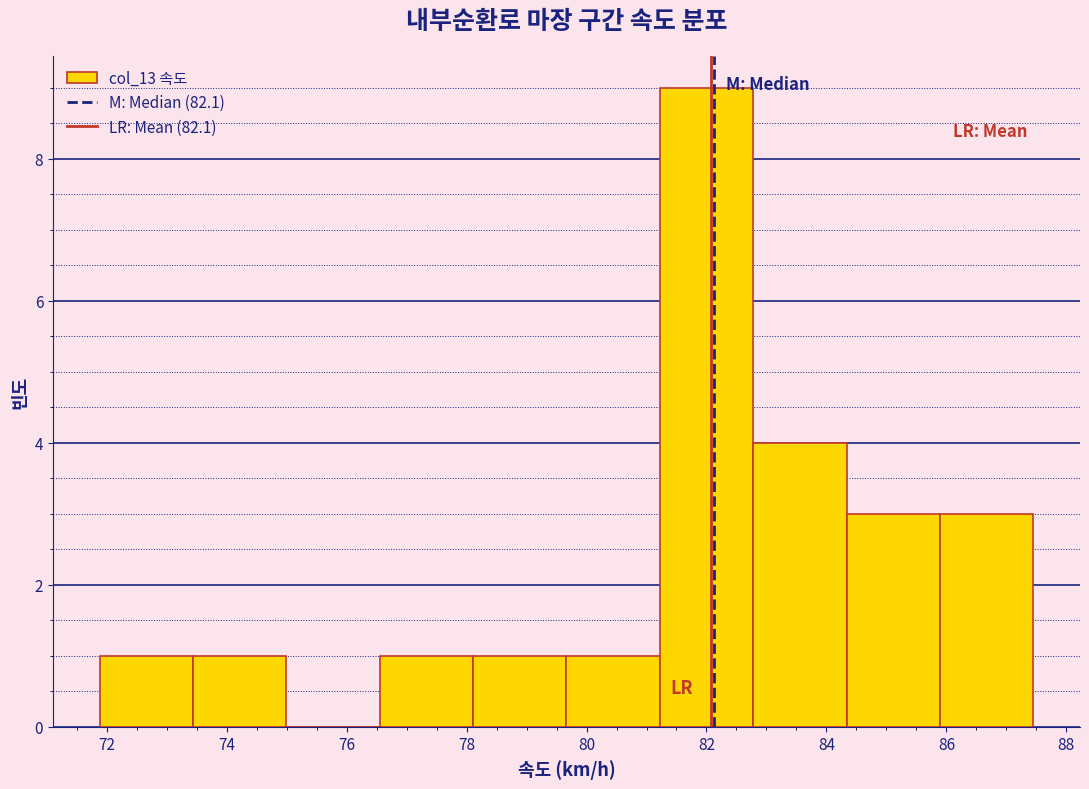

Reading left to right, transcribe this chart: for each bar, give the range it covers on the x-axis and its height. Neither the bar edges nor the heights are printed on the chart, so give them approximately, as read against the axes.

71.8 to 73.4: 1
73.4 to 75.0: 1
75.0 to 76.6: 0
76.6 to 78.2: 1
78.2 to 79.6: 1
79.6 to 81.2: 1
81.2 to 82.8: 9
82.8 to 84.4: 4
84.4 to 85.8: 3
85.8 to 87.4: 3